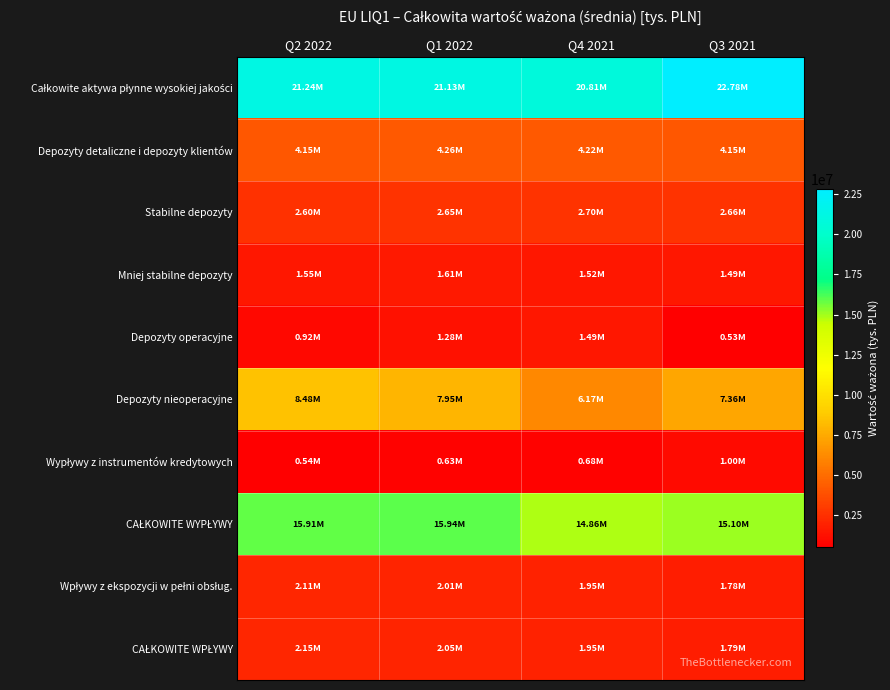

Which series has the widest spread of values?

Depozyty nieoperacyjne